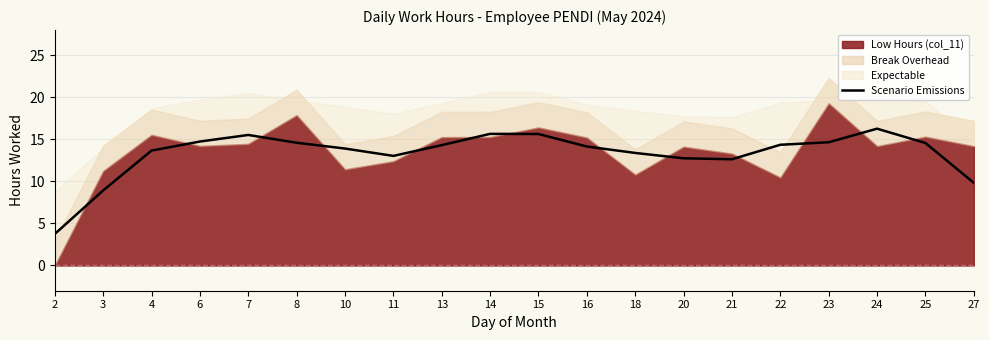

Reading left to right, what are all the values shown in this chart?

2=3.7	3=8.9	4=13.7	6=14.7	7=15.5	8=14.6	10=13.9	11=13.0	13=14.3	14=15.7	15=15.6	16=14.2	18=13.4	20=12.8	21=12.6	22=14.4	23=14.7	24=16.3	25=14.6	27=9.8